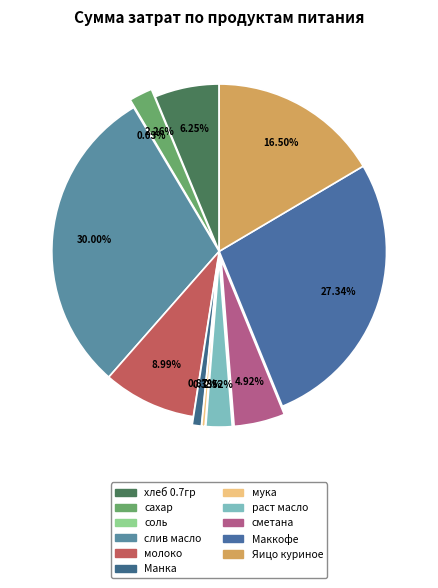

Does any single category account for the majority?

No